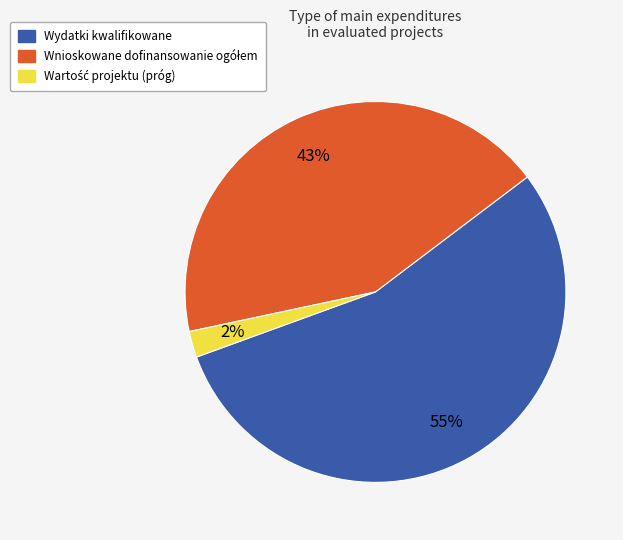

What is the largest slice in the pie chart?

Wydatki kwalifikowane